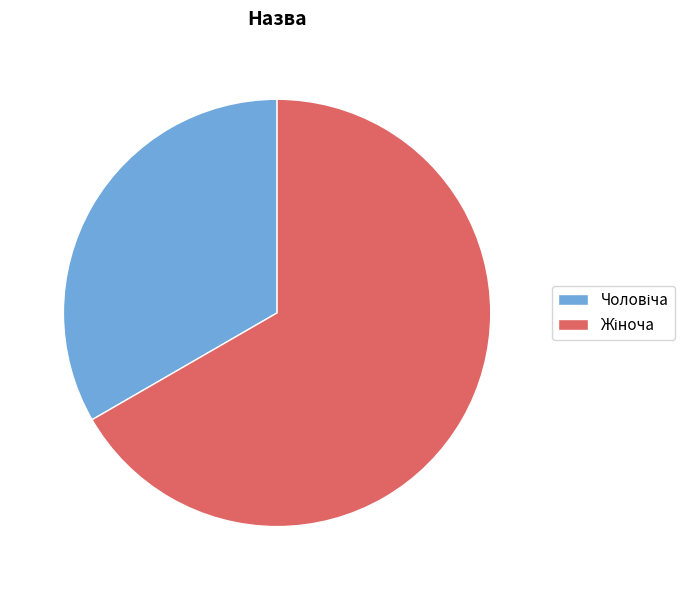

What is the total percentage of Жіноча and Чоловіча?

100.0%